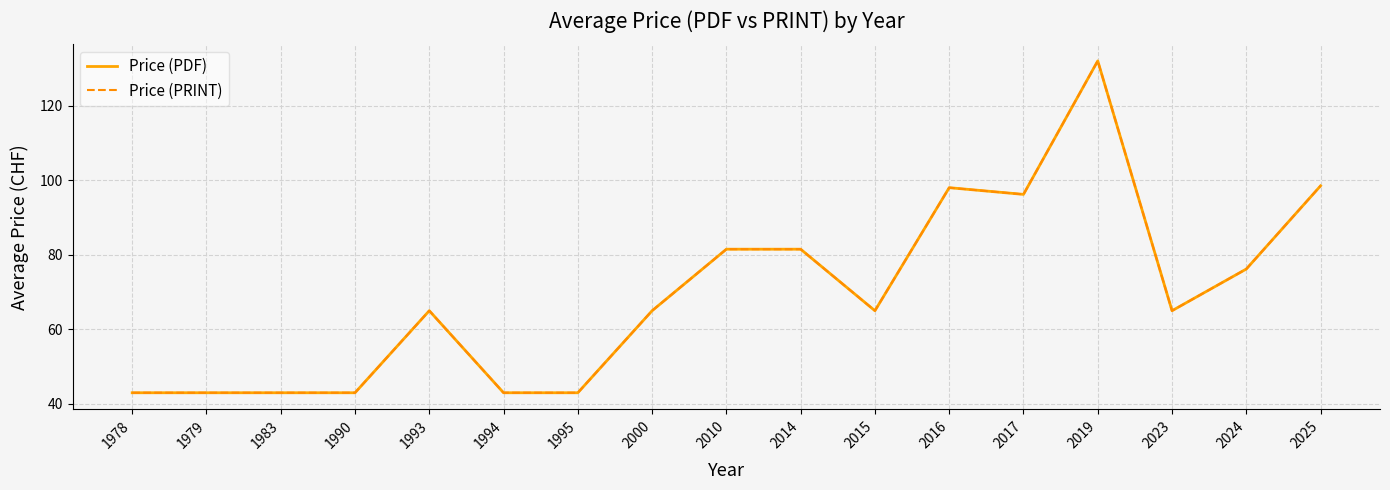

Does the chart have visible grid lines?

Yes